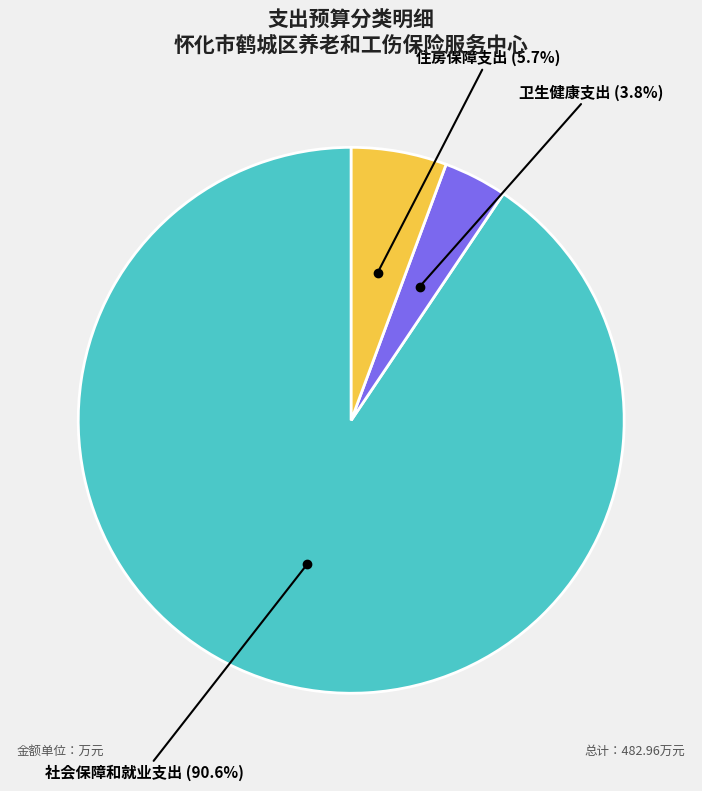

To the nearest percent, what is the difference between the 社会保障和就业支出 and 卫生健康支出 slice percentages?

87%